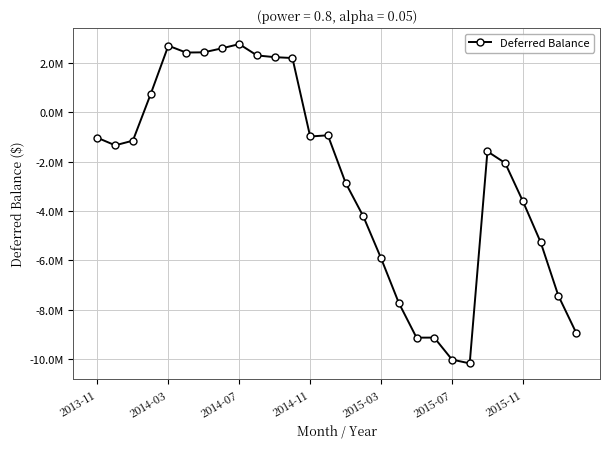

At which category does the data reach its first local peak?

2014-03